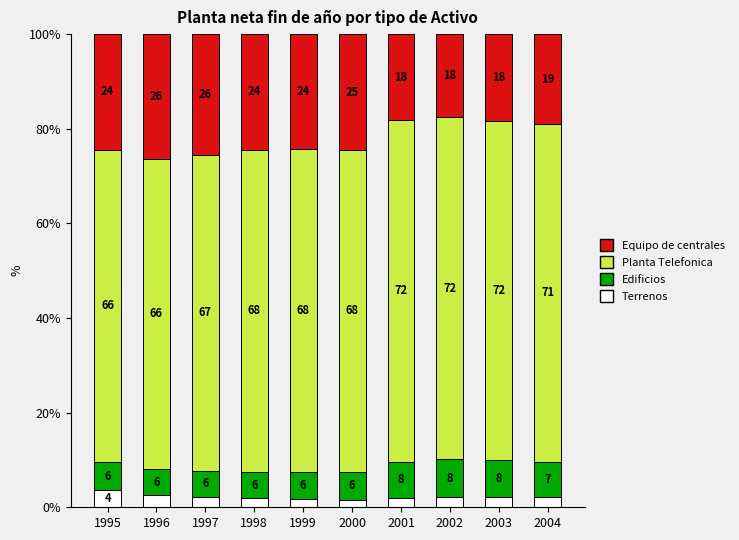

Does the chart contain stacked bars?

Yes